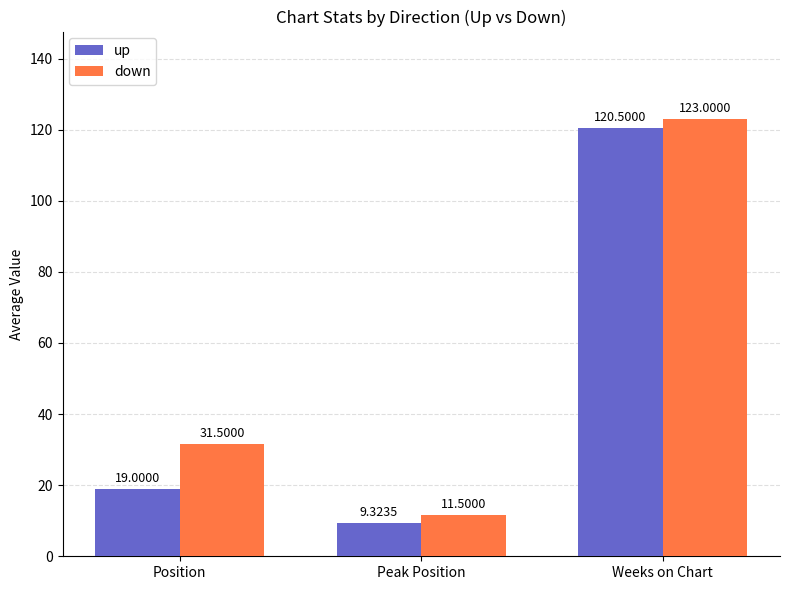

Which series changed the most between Position and Weeks on Chart?

up